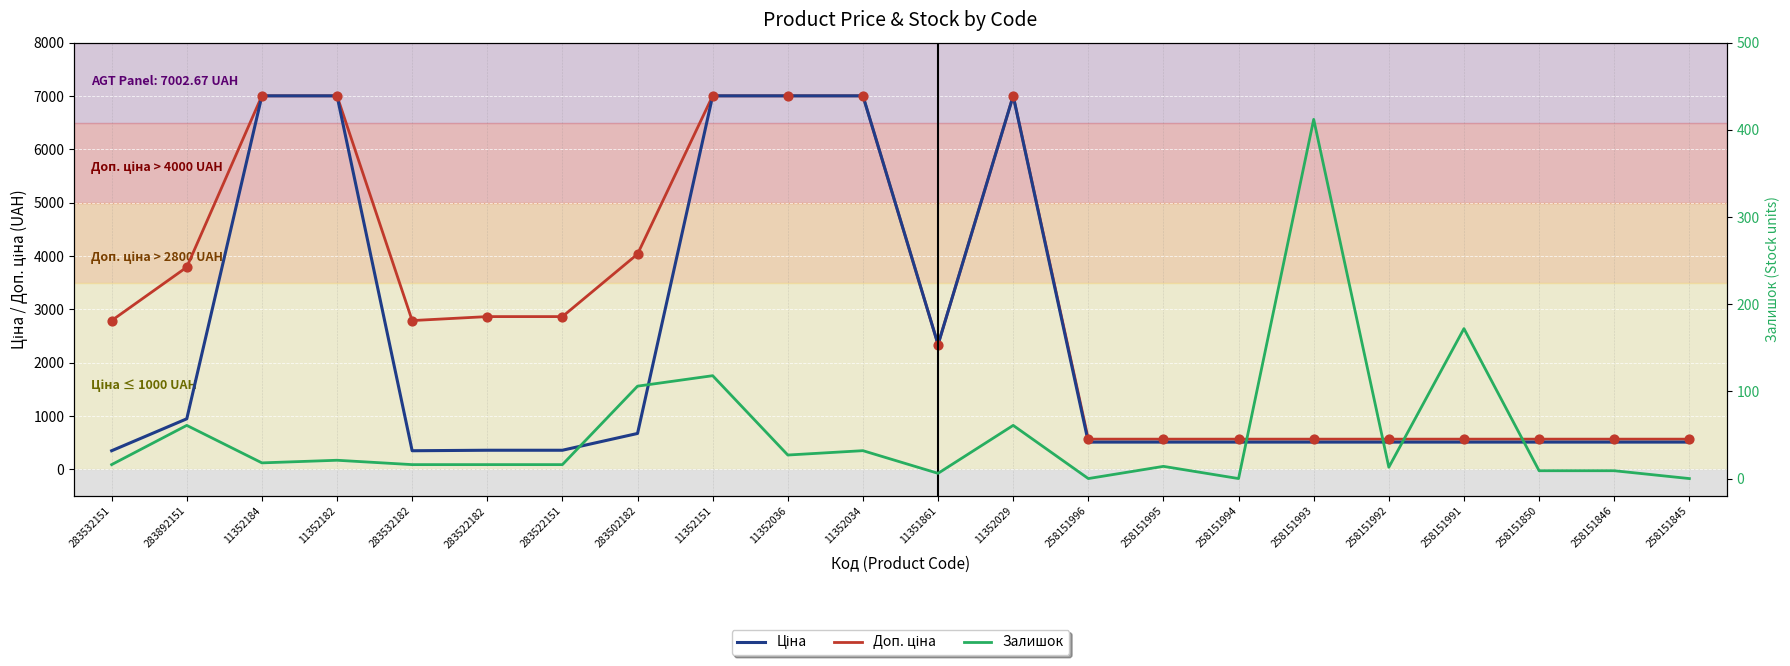

Which series has the largest Y range (max minus min)?

Ціна